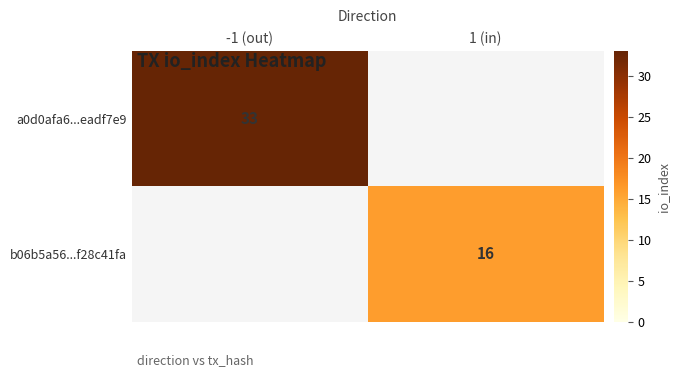

Between -1 (out) and 1 (in), which is larger?

-1 (out)